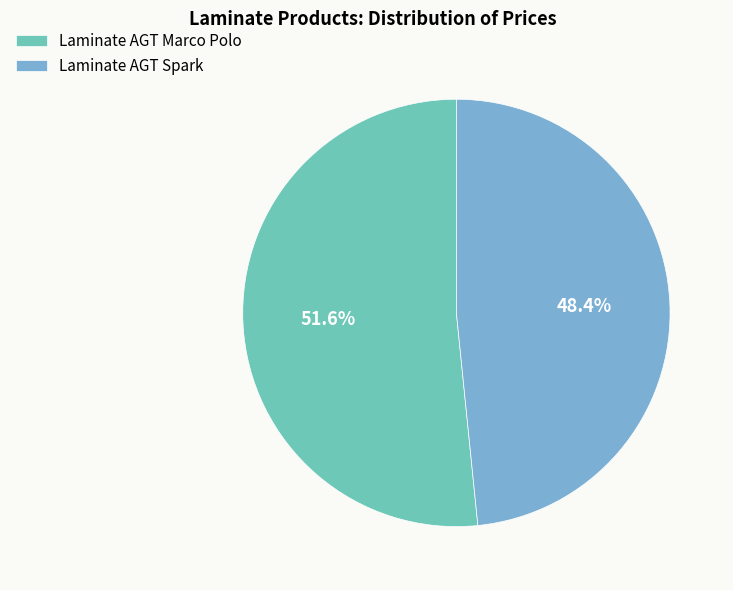

What percentage is the Laminate AGT Spark slice, to the nearest percent?

48%